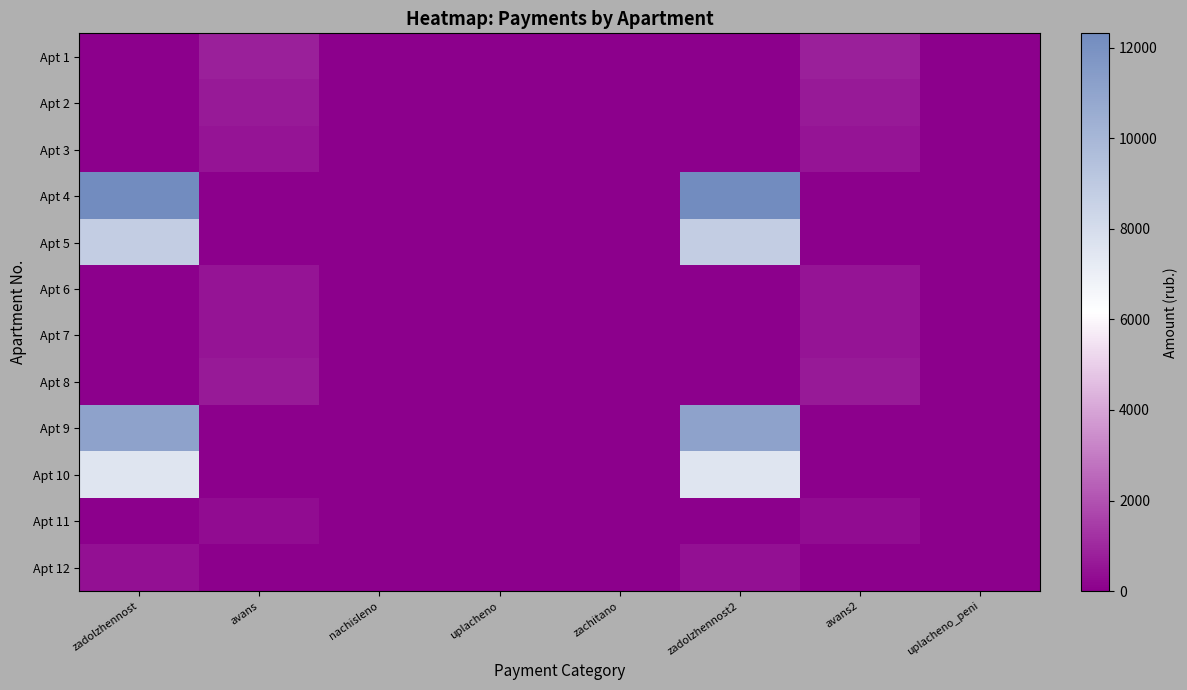

Reading right to left, extract all data points from this chart.

Apt 1: uplacheno_peni=0.0	avans2=807.8	zadolzhennost2=0.0	zachitano=0.0	uplacheno=0.0	nachisleno=0.0	avans=807.8	zadolzhennost=0.0
Apt 2: uplacheno_peni=0.0	avans2=655.2	zadolzhennost2=0.0	zachitano=0.0	uplacheno=0.0	nachisleno=0.0	avans=655.2	zadolzhennost=0.0
Apt 3: uplacheno_peni=0.0	avans2=508.3	zadolzhennost2=0.0	zachitano=0.0	uplacheno=0.0	nachisleno=0.0	avans=508.3	zadolzhennost=0.0
Apt 4: uplacheno_peni=0.0	avans2=0.0	zadolzhennost2=12317.5	zachitano=0.0	uplacheno=0.0	nachisleno=0.0	avans=0.0	zadolzhennost=12317.5
Apt 5: uplacheno_peni=0.0	avans2=0.0	zadolzhennost2=8797.6	zachitano=0.0	uplacheno=0.0	nachisleno=0.0	avans=0.0	zadolzhennost=8797.6
Apt 6: uplacheno_peni=0.0	avans2=511.2	zadolzhennost2=0.0	zachitano=0.0	uplacheno=0.0	nachisleno=0.0	avans=511.2	zadolzhennost=0.0
Apt 7: uplacheno_peni=0.0	avans2=524.7	zadolzhennost2=0.0	zachitano=0.0	uplacheno=0.0	nachisleno=0.0	avans=524.7	zadolzhennost=0.0
Apt 8: uplacheno_peni=0.0	avans2=662.9	zadolzhennost2=0.0	zachitano=0.0	uplacheno=0.0	nachisleno=0.0	avans=662.9	zadolzhennost=0.0
Apt 9: uplacheno_peni=0.0	avans2=0.0	zadolzhennost2=11114.6	zachitano=0.0	uplacheno=0.0	nachisleno=0.0	avans=0.0	zadolzhennost=11114.6
Apt 10: uplacheno_peni=0.0	avans2=0.0	zadolzhennost2=7534.5	zachitano=0.0	uplacheno=0.0	nachisleno=0.0	avans=0.0	zadolzhennost=7534.5
Apt 11: uplacheno_peni=0.0	avans2=329.8	zadolzhennost2=0.0	zachitano=0.0	uplacheno=0.0	nachisleno=0.0	avans=329.8	zadolzhennost=0.0
Apt 12: uplacheno_peni=0.0	avans2=0.0	zadolzhennost2=401.0	zachitano=0.0	uplacheno=0.0	nachisleno=0.0	avans=0.0	zadolzhennost=401.0